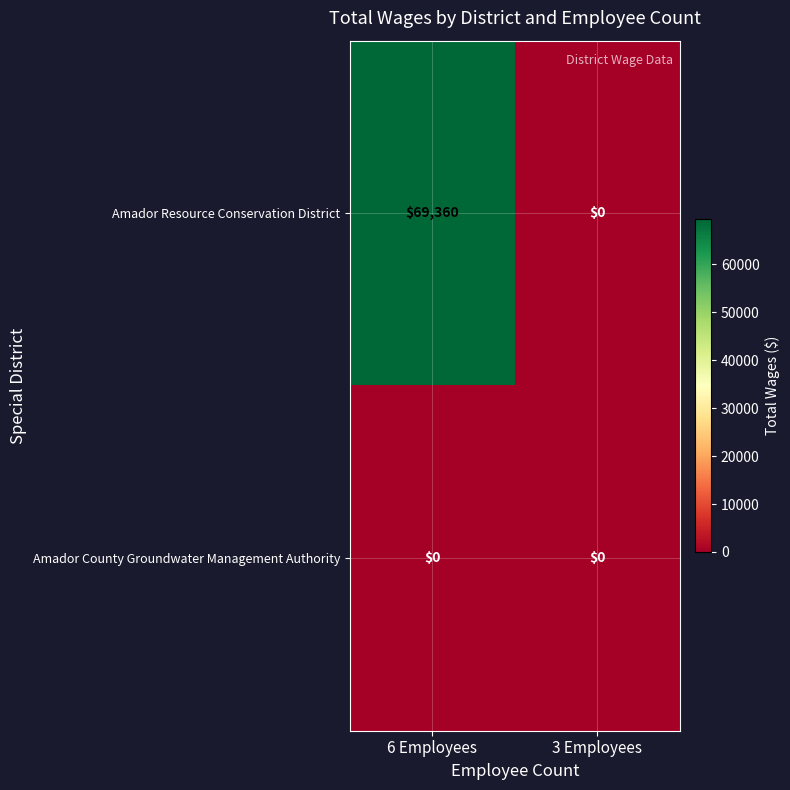

Is it true that Amador Resource Conservation District equals 69360 at 6 Employees?

True